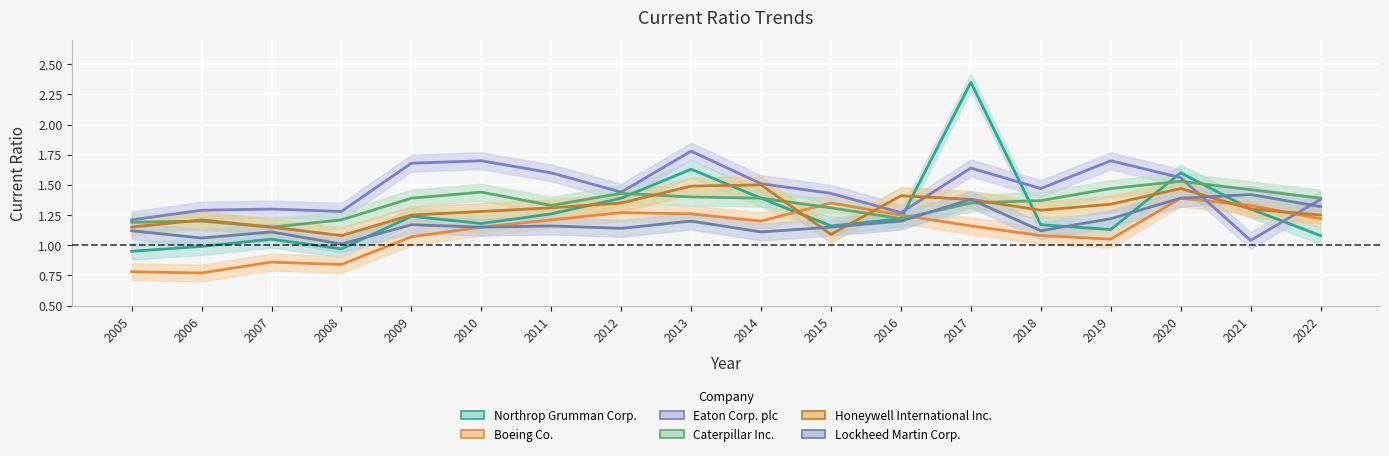

In Caterpillar Inc., how many points are higher than both neighbors (excluding endpoints)?

4